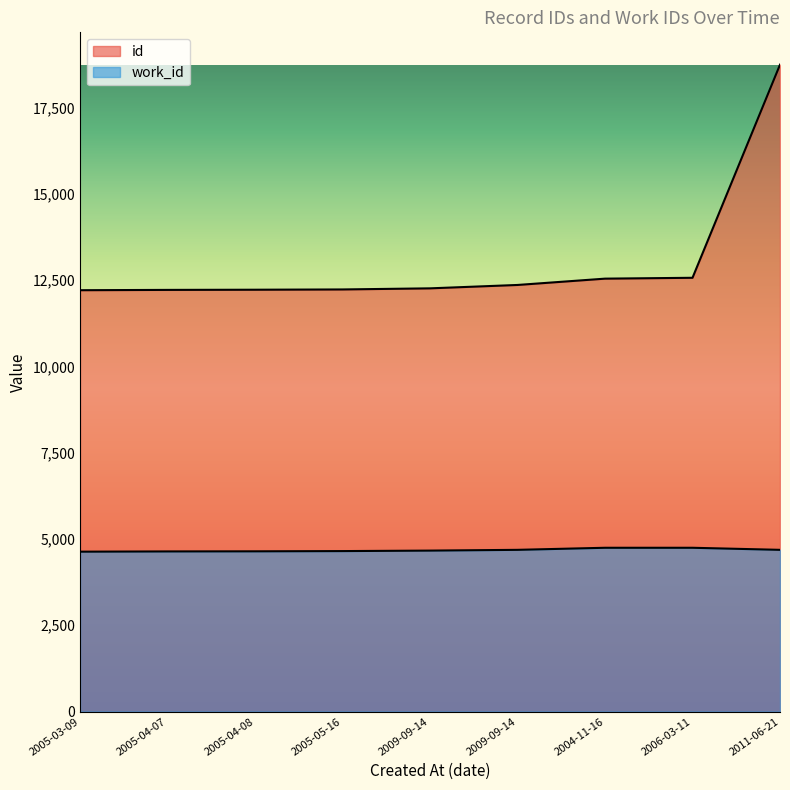

The id series shows 12359 at 2009-09-14. True or false?

True